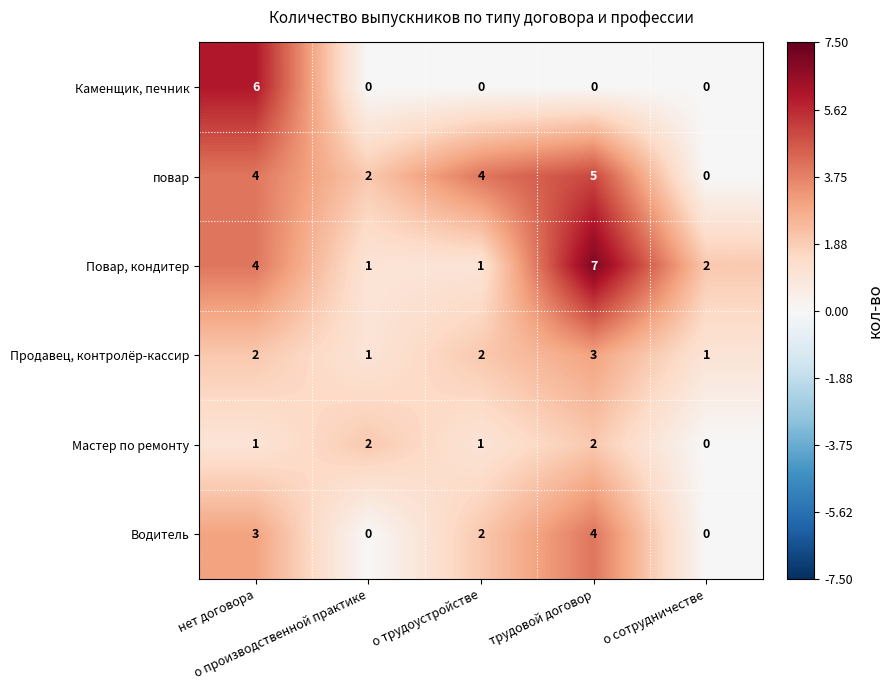

Count the Продавец, контролёр-кассир values in the range 1 to 2.

4